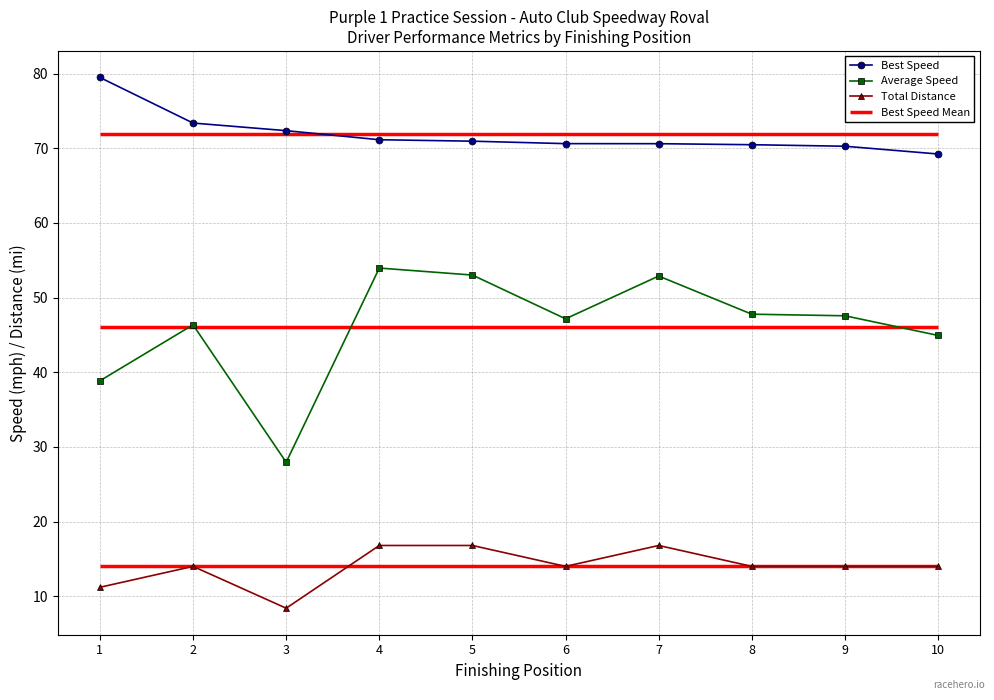

Reading left to right, extract all data points from this chart.

Best Speed: 79.5	73.4	72.4	71.2	71.0	70.6	70.6	70.5	70.3	69.2
Average Speed: 38.9	46.4	27.9	54.0	53.0	47.2	52.9	47.8	47.6	44.9
Total Distance: 11.2	14.0	8.4	16.8	16.8	14.0	16.8	14.0	14.0	14.0